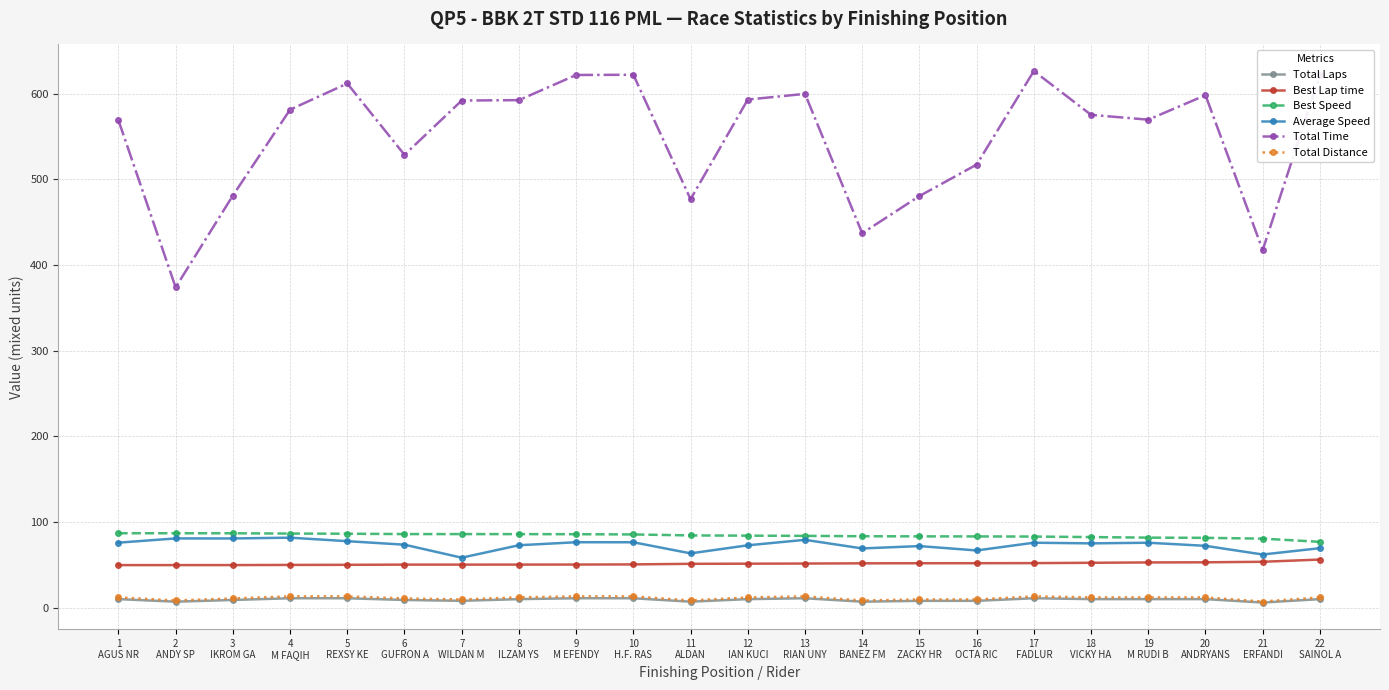

What is the total value across all series at 15
ZACKY HR?

705.2